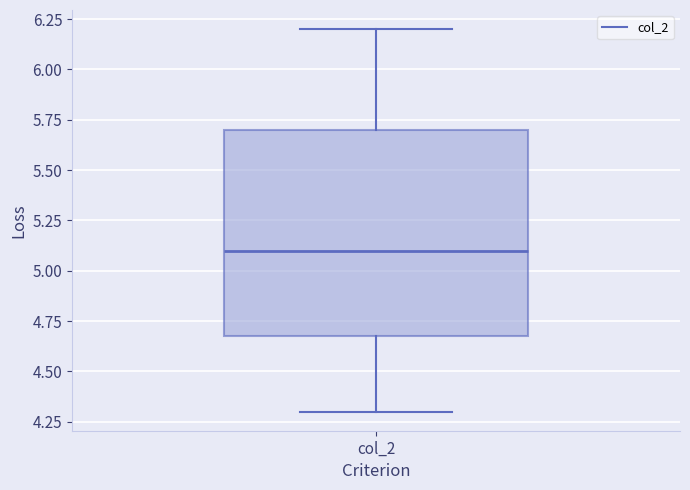

Transcribe this box plot: give where the median line is, the range the box spans, and where the two whiskers end, as read against the y-axis. The values are not printed on the chart, so give them approximately, as read against the axis.

median 5.1, box 4.7 to 5.7, whiskers 4.3 to 6.2